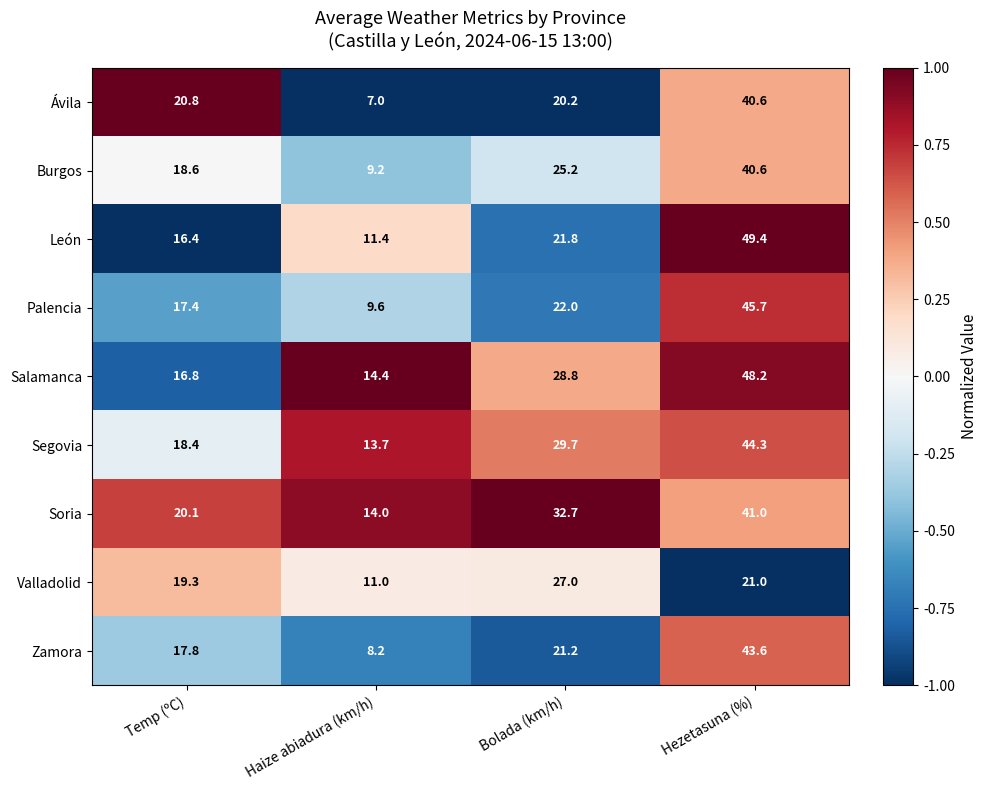

At which category does the chart reach its peak across all series?

Hezetasuna (%)